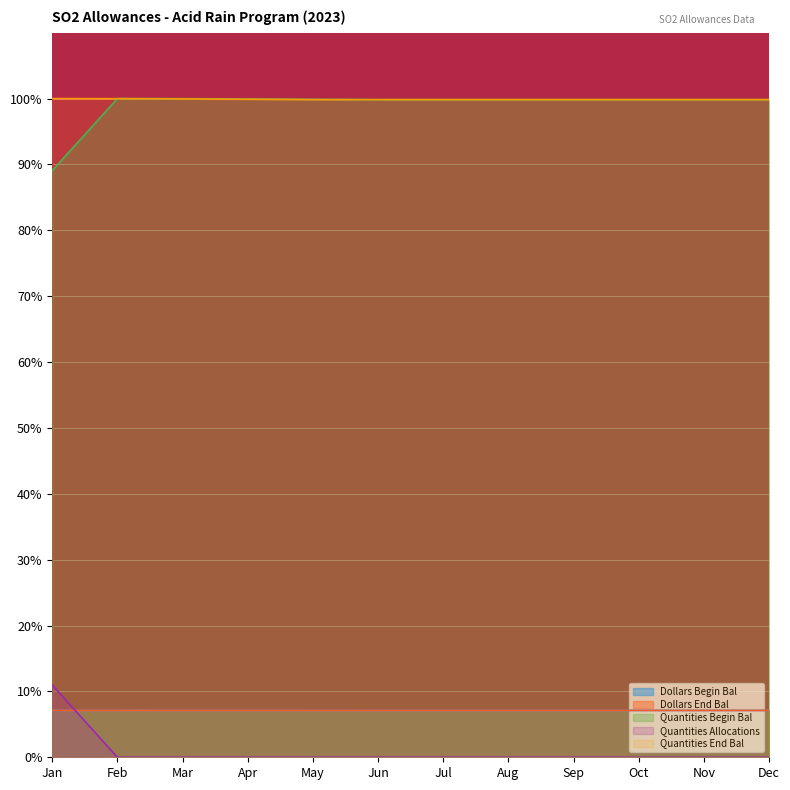

What are all the series names shown in the legend?

Dollars Begin Bal, Dollars End Bal, Quantities Begin Bal, Quantities Allocations, Quantities End Bal